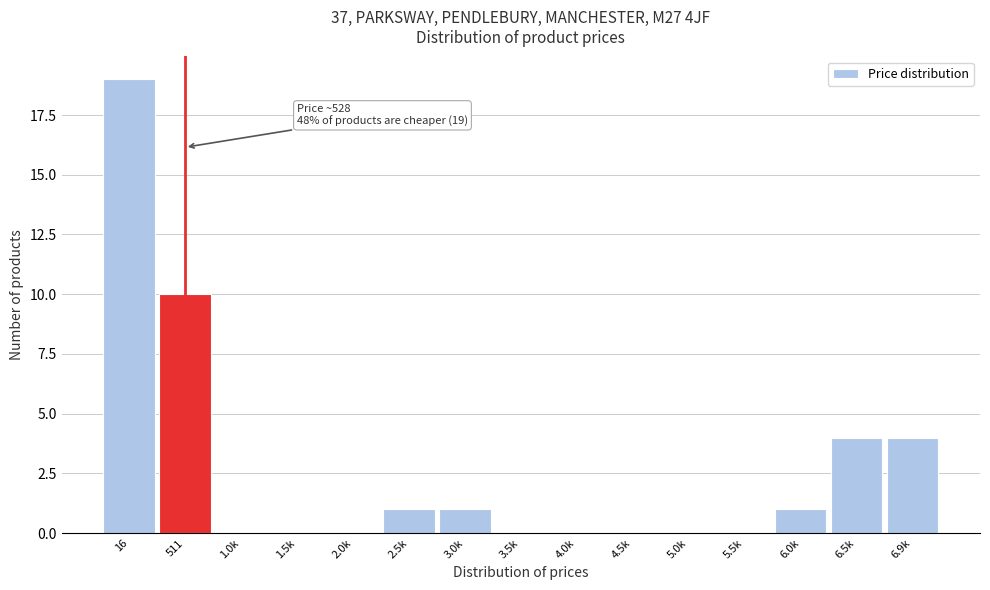

Reading left to right, what are all the values shown in this chart?

16=19	511=10	1.0k=0	1.5k=0	2.0k=0	2.5k=1	3.0k=1	3.5k=0	4.0k=0	4.5k=0	5.0k=0	5.5k=0	6.0k=1	6.5k=4	6.9k=4